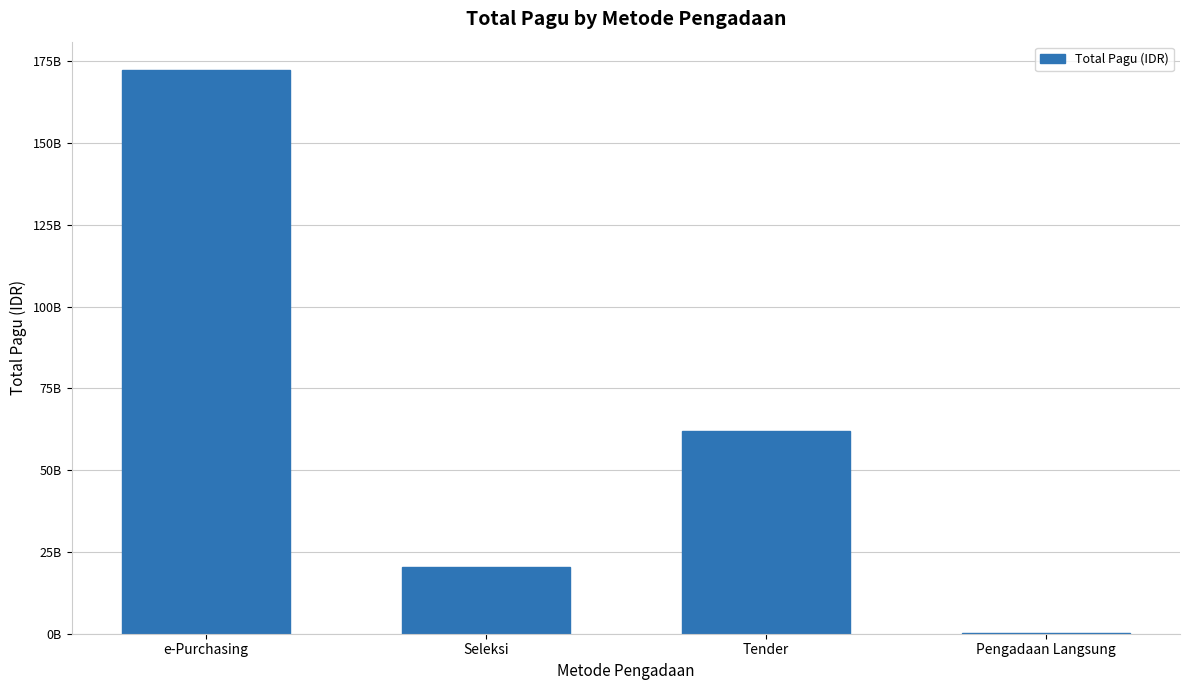

Are the bars horizontal?

No